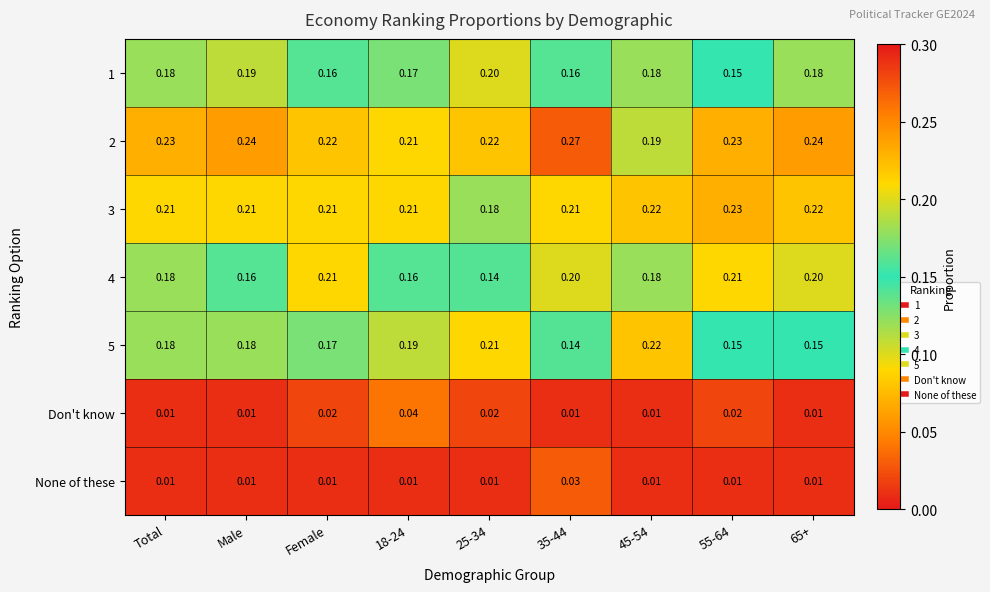

How many distinct data groups are displayed?

7